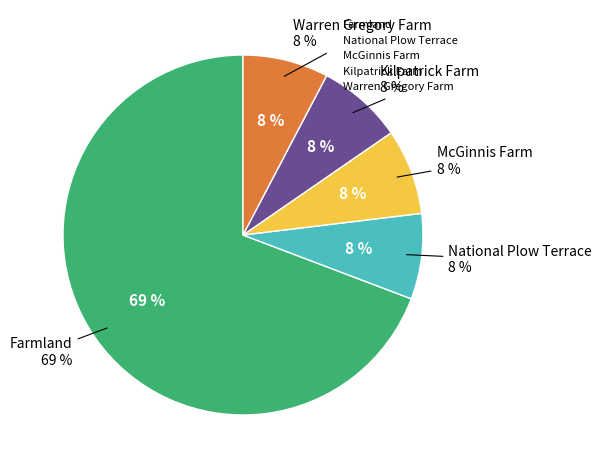

How many segments does this pie chart have?

5